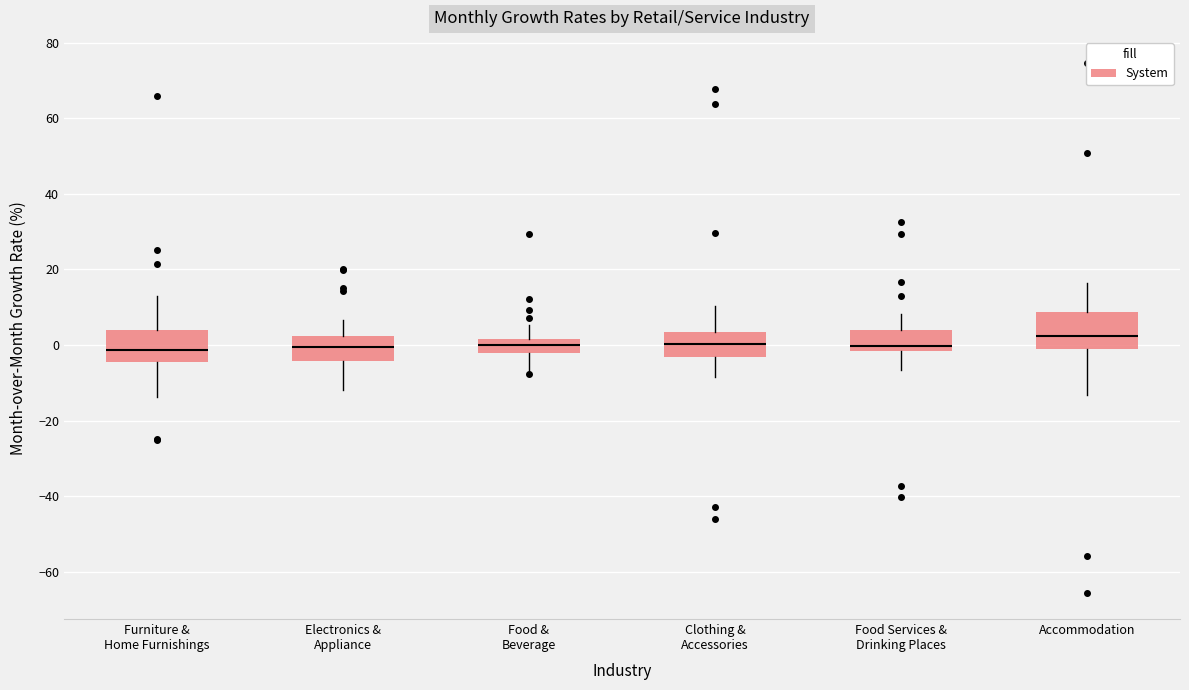

Where is the upper edge of the box for Food Services & Drinking Places on the y-axis? The values are not printed on the chart, so give them approximately, as read against the axis.

4